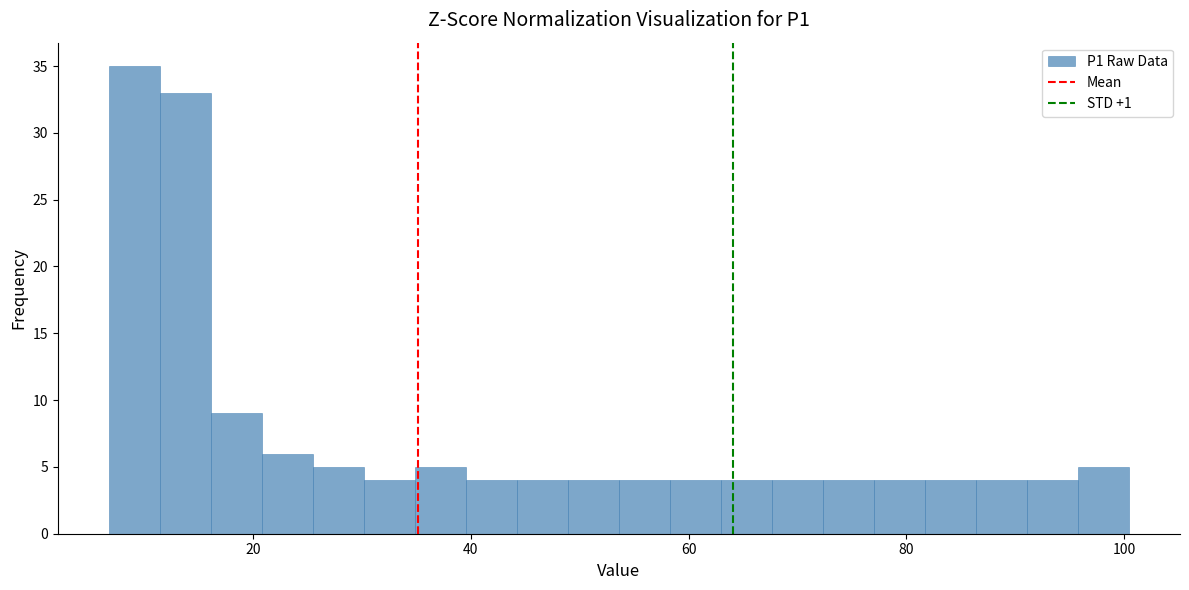

Around what value on the x-axis is the tallest bar? Give the approximate position of its centre, as read against the axis.

10